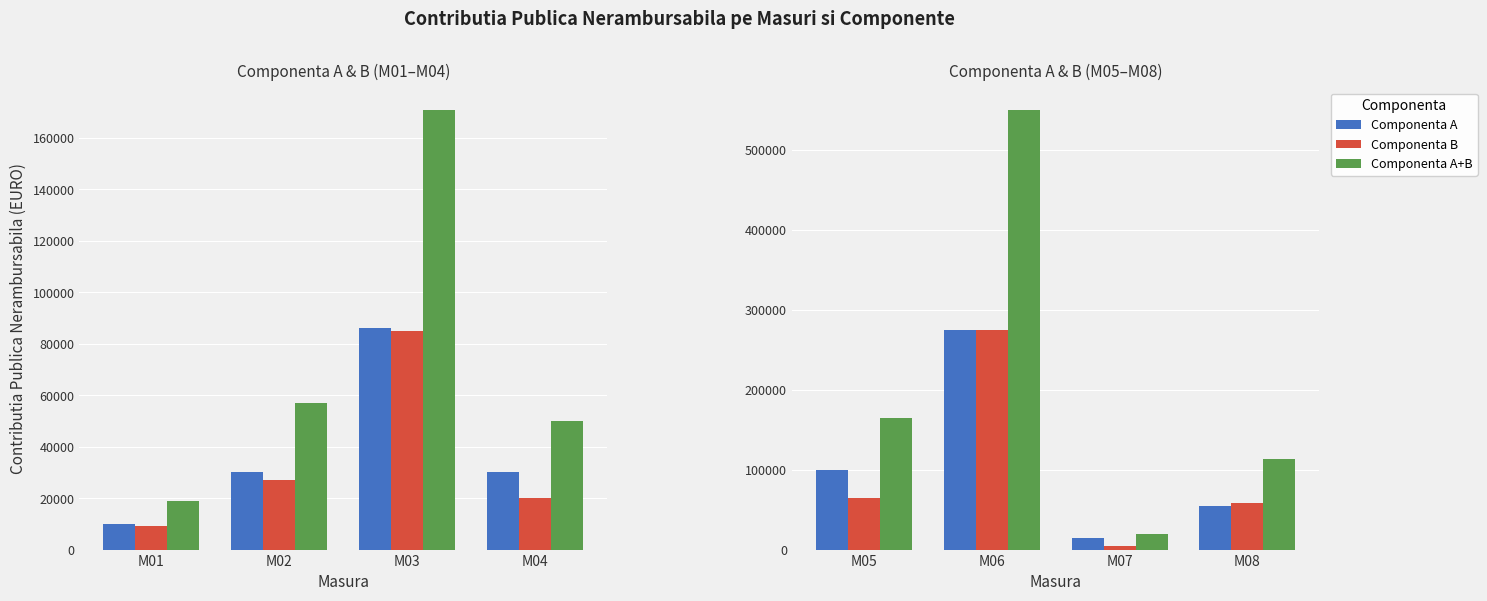

Is it true that Componenta A equals 29048.9 at M05?

False